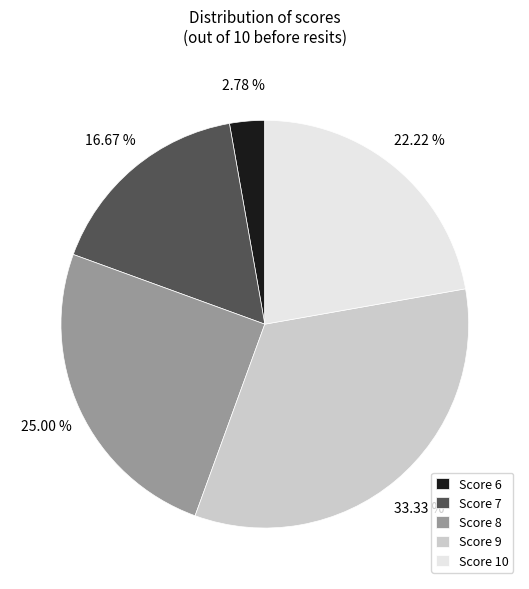

Is the sum of Score 8 and Score 7 greater than half?

No